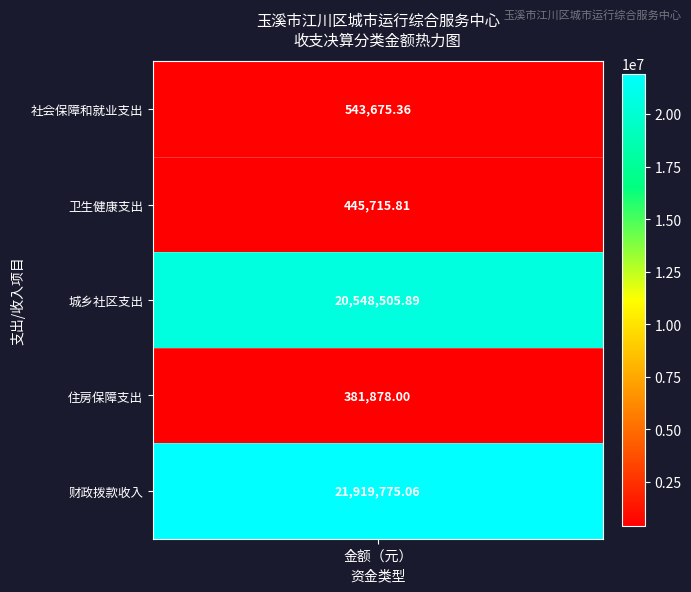

Where does the data first go above 543675?

八、社会保障和就业支出